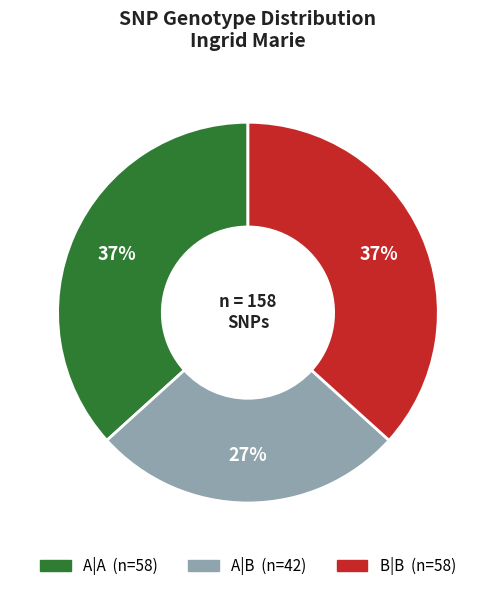

Is it true that A|A is 37% of the pie?

True